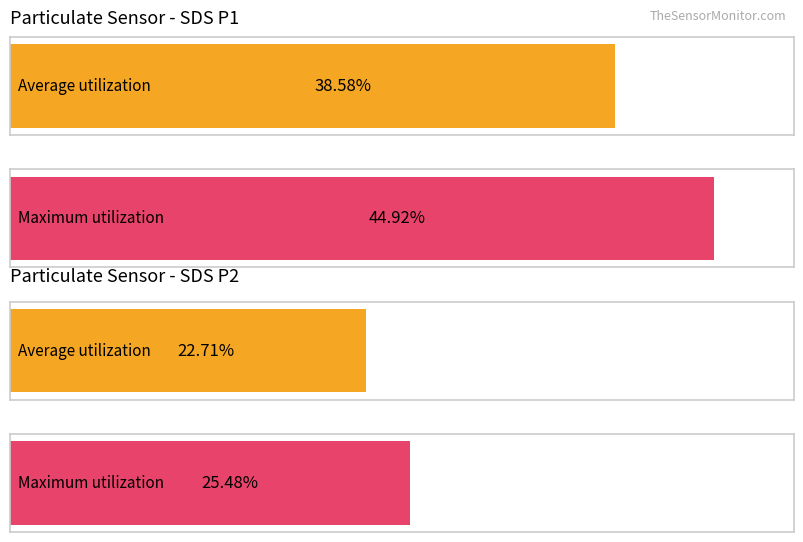

Are the bars grouped side by side (vs. stacked)?

Yes